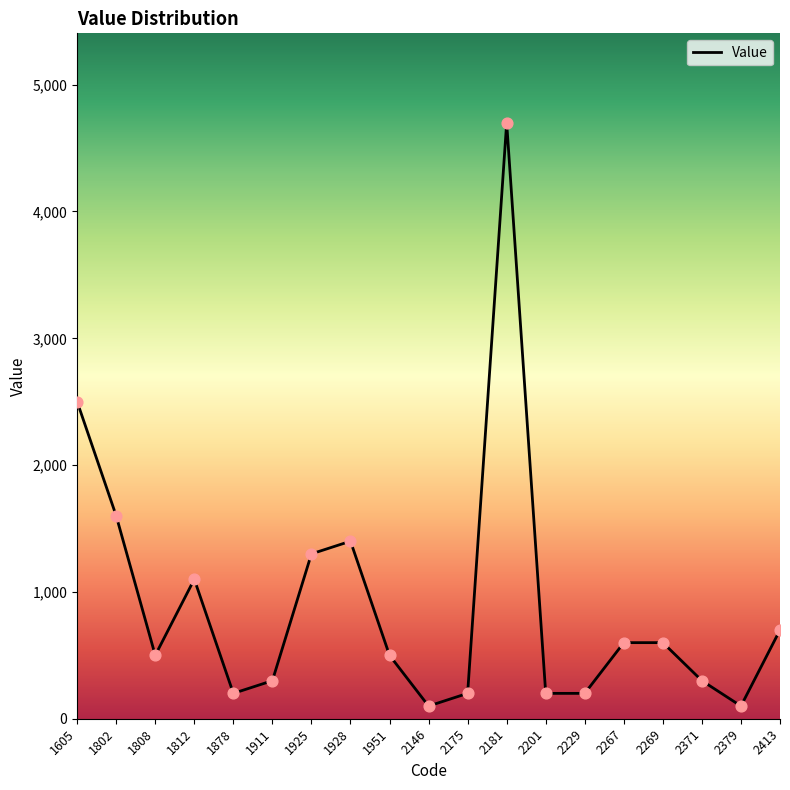

What is the ratio of the value at 1928 to the value at 1951?

2.8